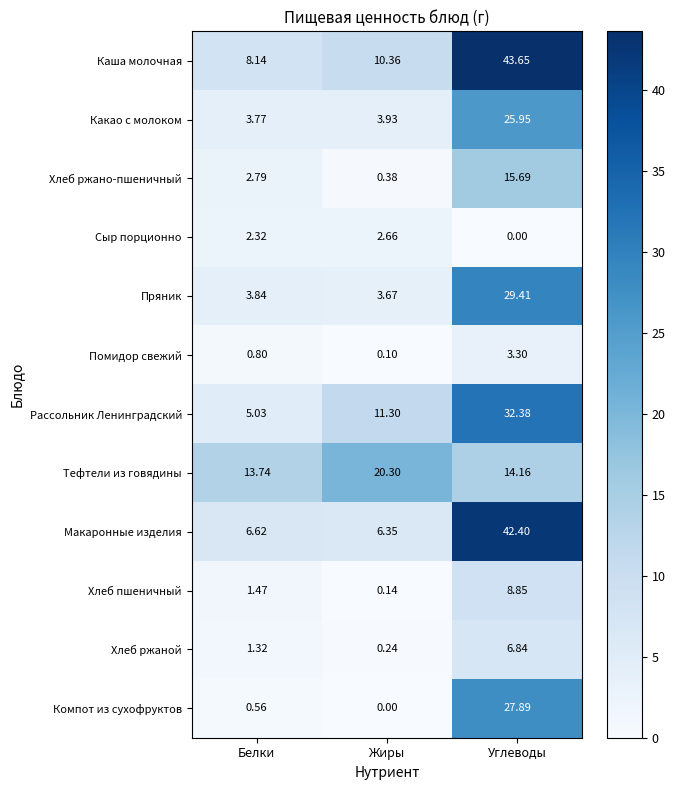

Which category has the highest value across all series?

Углеводы